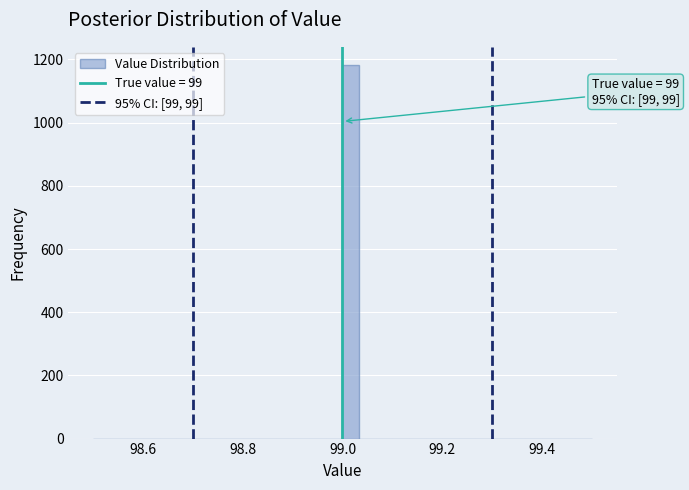

Around what value on the x-axis is the tallest bar? Give the approximate position of its centre, as read against the axis.

99.02